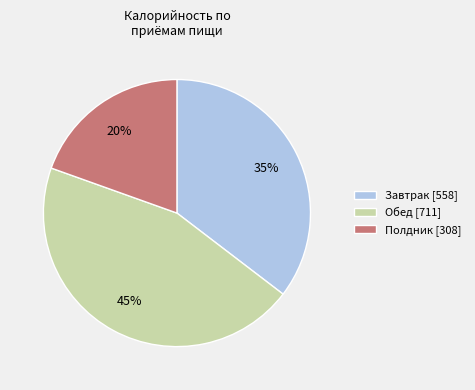

Does Полдник [308] represent more than half of the total?

No